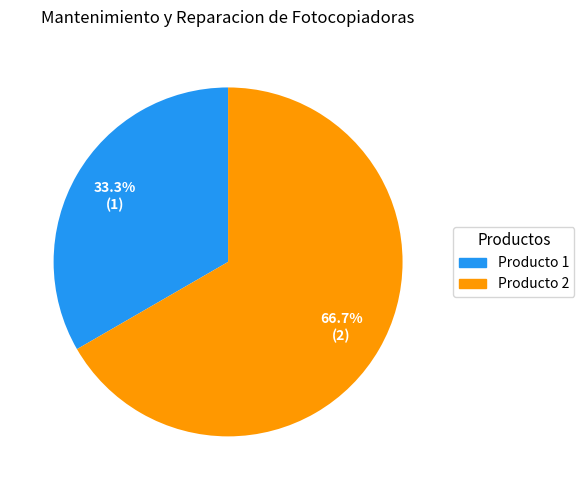

Which has a higher value, Producto 2 or Producto 1?

Producto 2